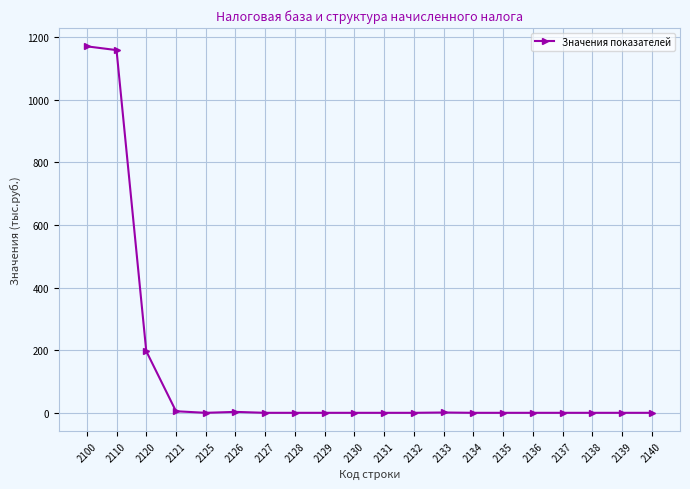

What is the sum of all values?

2536